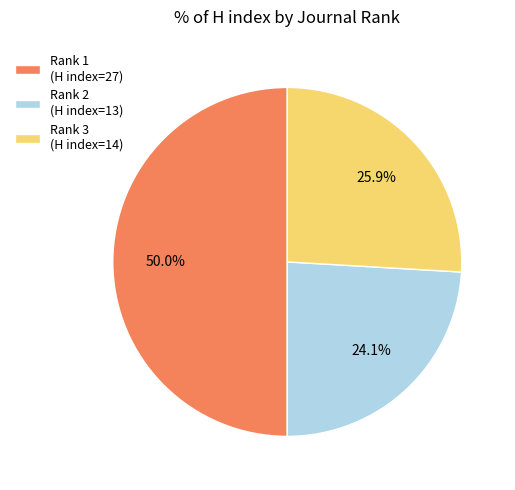

Rank the categories by value from highest to lowest.

Rank 1 (H index=27), Rank 3 (H index=14), Rank 2 (H index=13)